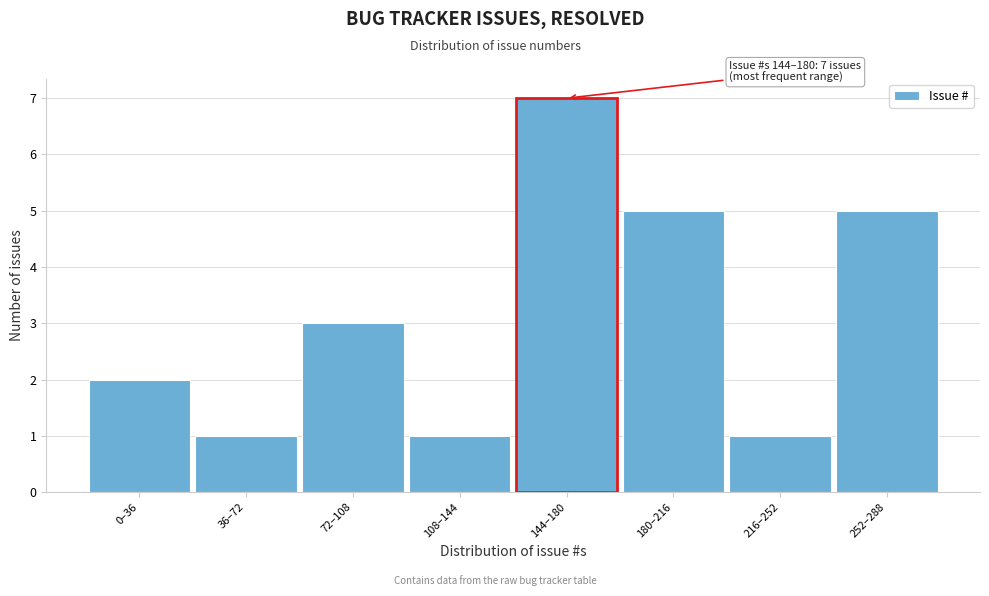

Reading left to right, list all the values displayed in this chart.

2	1	3	1	7	5	1	5